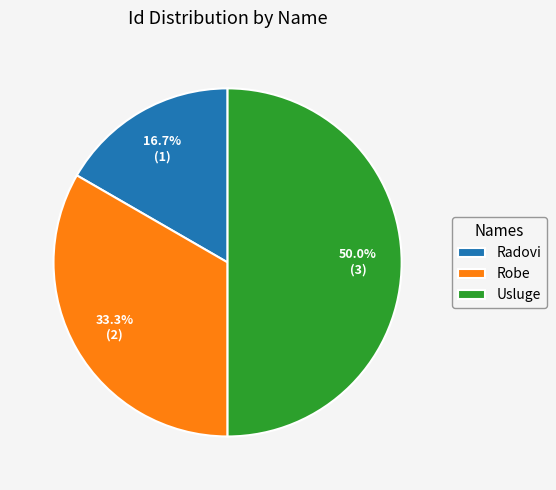

To the nearest percent, what is the combined percentage of Robe and Radovi?

50%